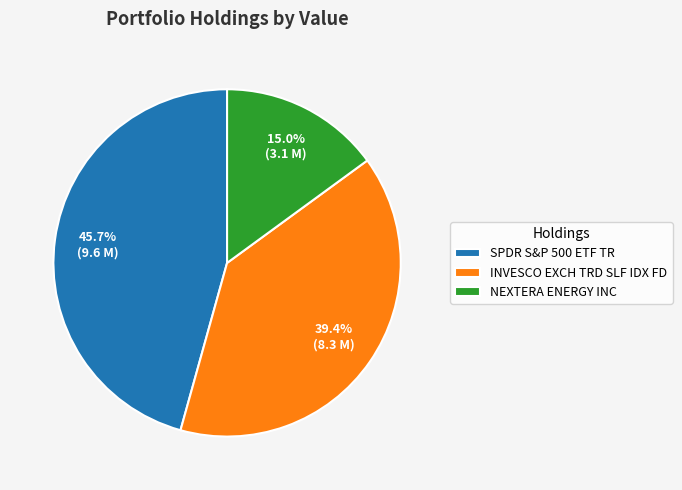

To the nearest percent, what portion does INVESCO EXCH TRD SLF IDX FD represent?

39%